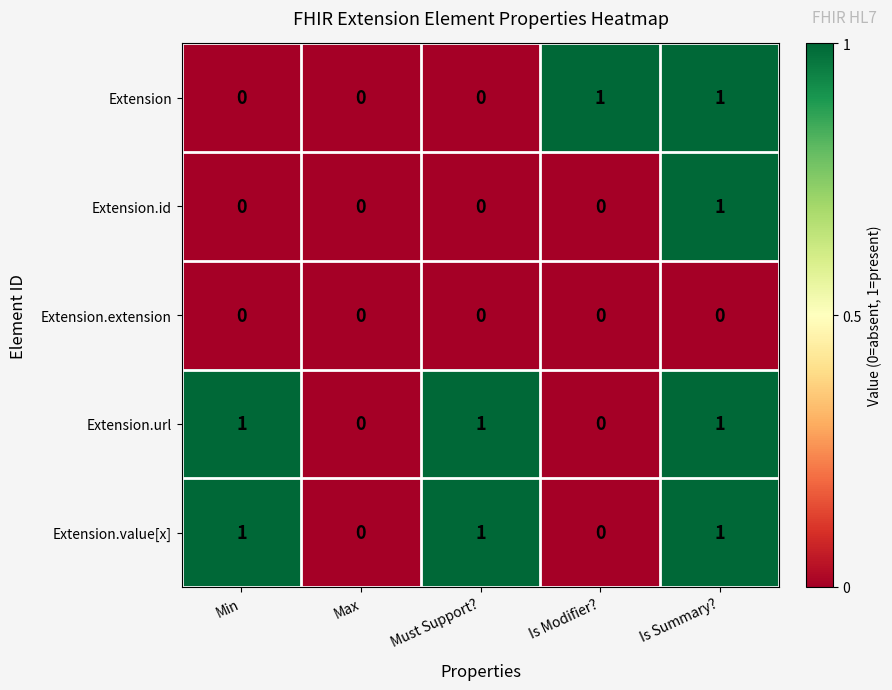

Is the value of Extension at Min greater than the value of Extension.url at Is Summary??

No